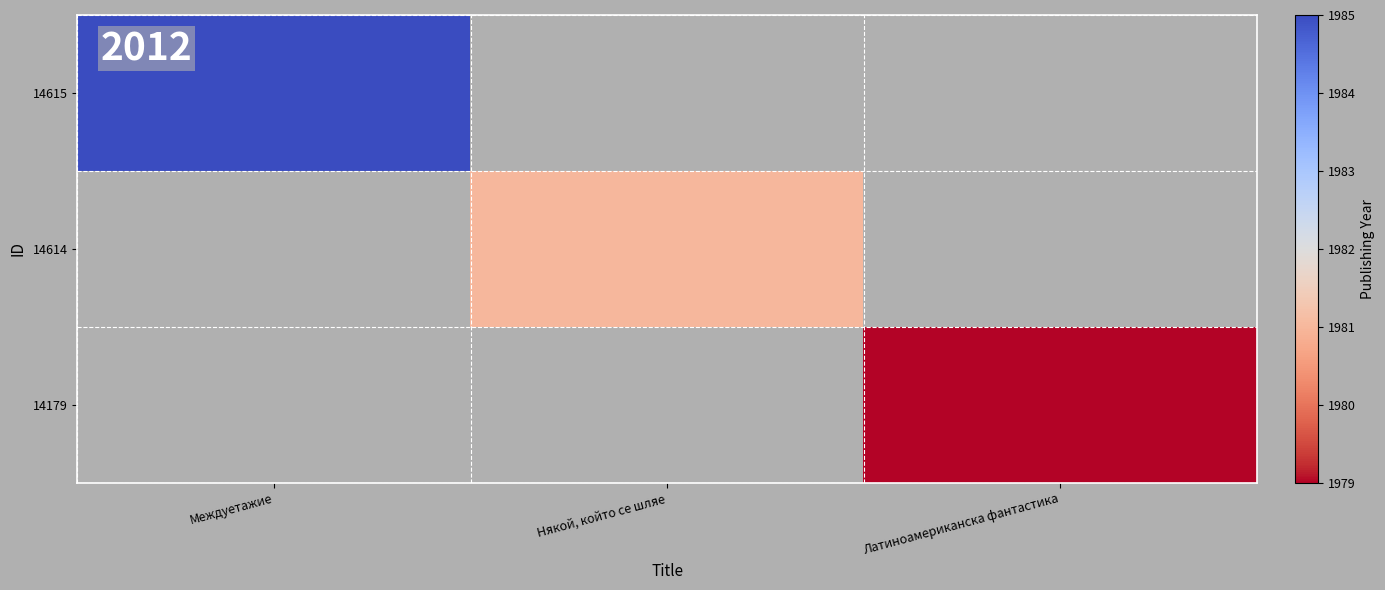

The 14615 series shows 1985.0 at Междуетажие. True or false?

True